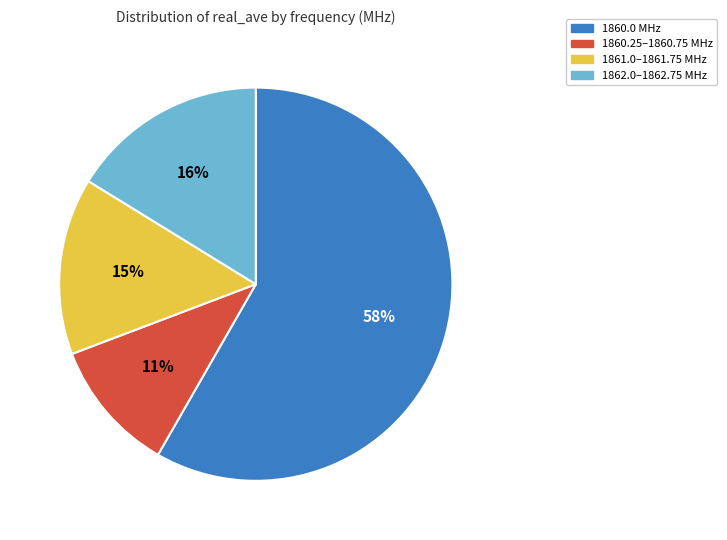

Is there any slice that represents more than half of the pie?

Yes